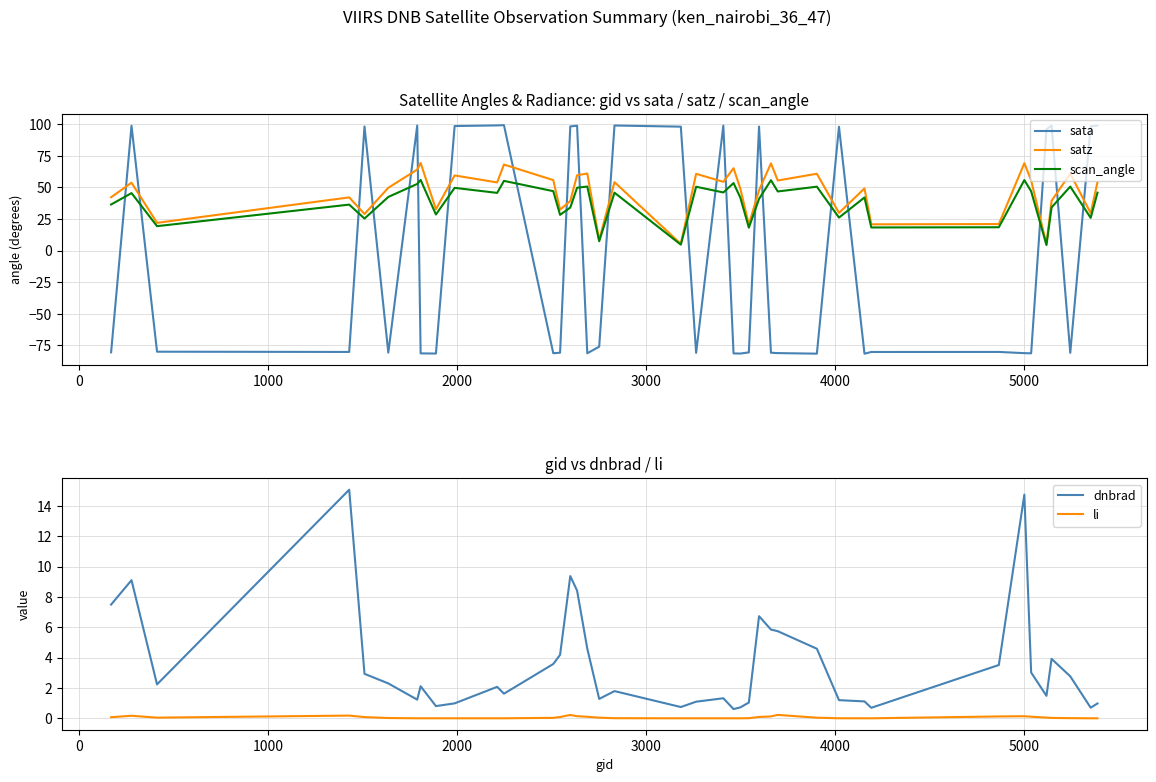

What is the lowest value of the satz series?

5.0